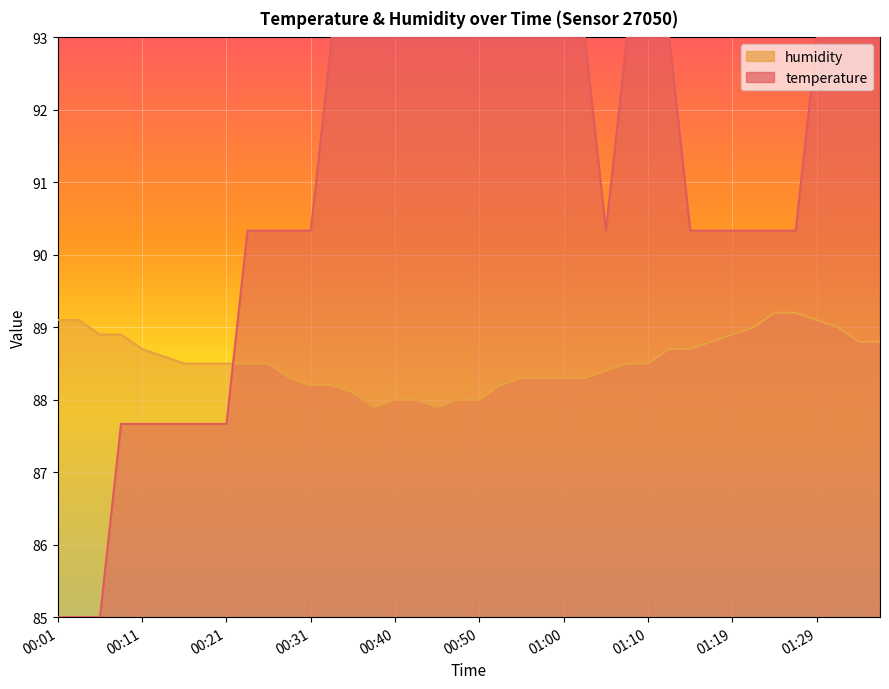

At which label does humidity first exceed 88?

00:01